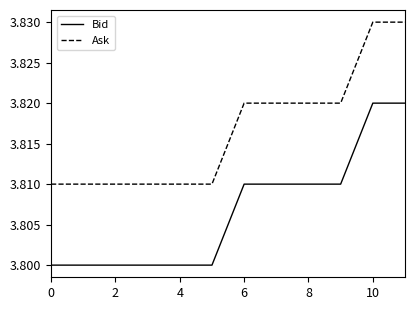

Rank the series by their maximum value, from highest to lowest.

Ask, Bid